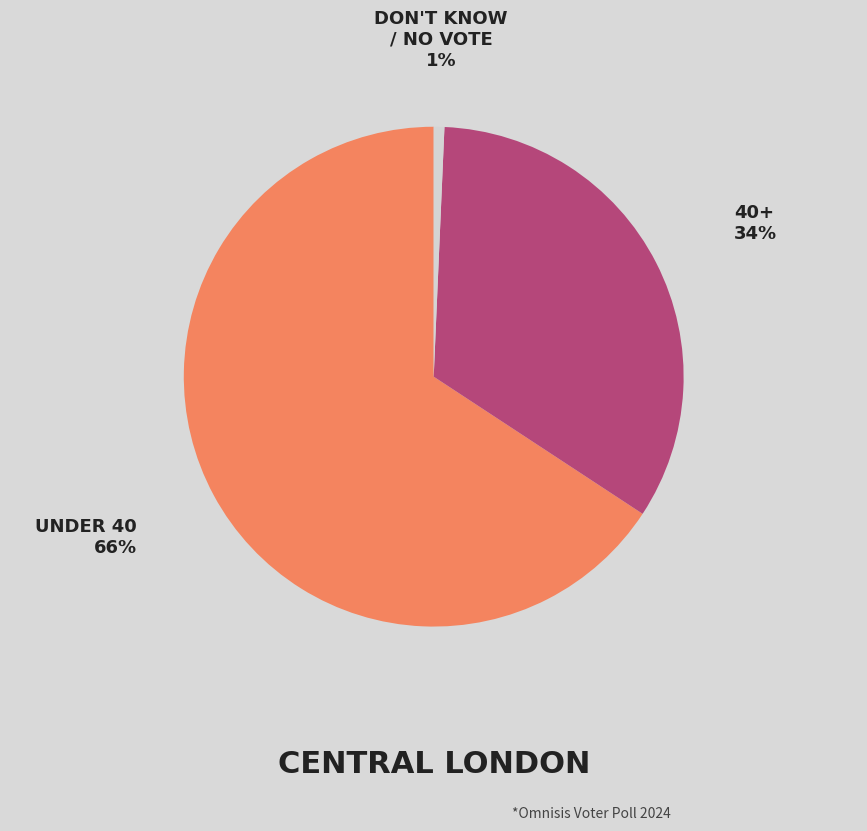

To the nearest percent, what is the average slice percentage?

33%